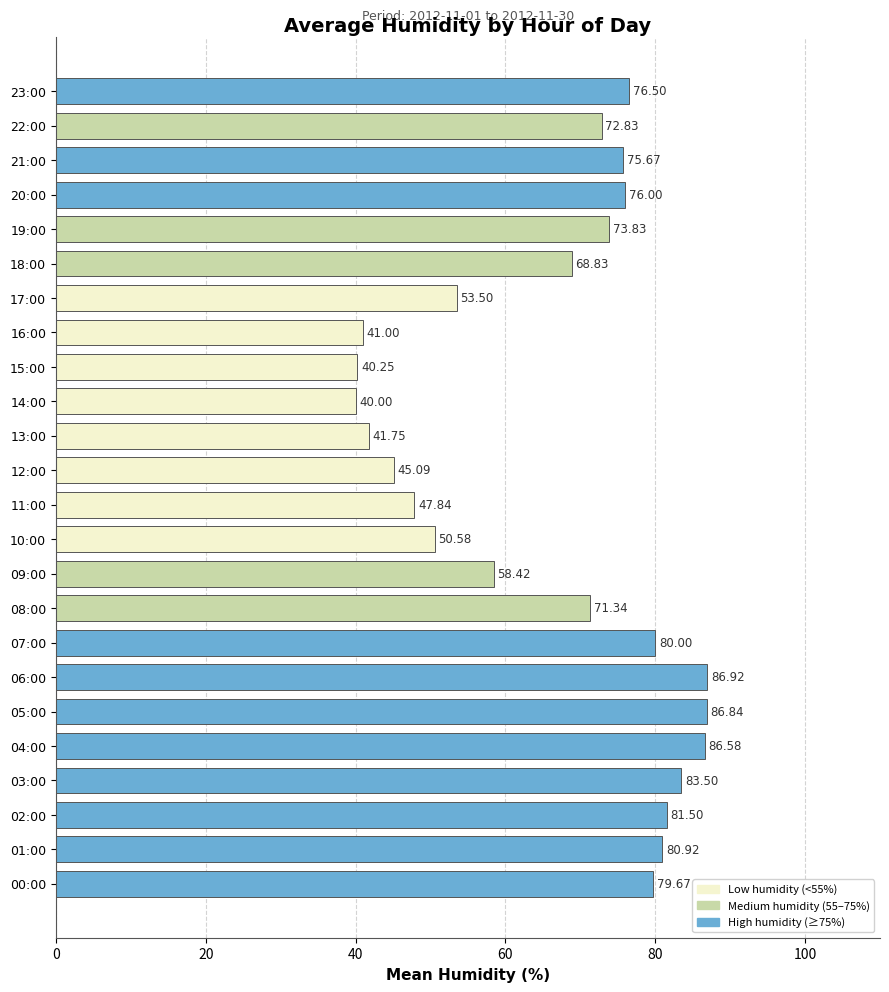

List the labels in order of value, smallest first.

14:00, 15:00, 16:00, 13:00, 12:00, 11:00, 10:00, 17:00, 09:00, 18:00, 08:00, 22:00, 19:00, 21:00, 20:00, 23:00, 00:00, 07:00, 01:00, 02:00, 03:00, 04:00, 05:00, 06:00